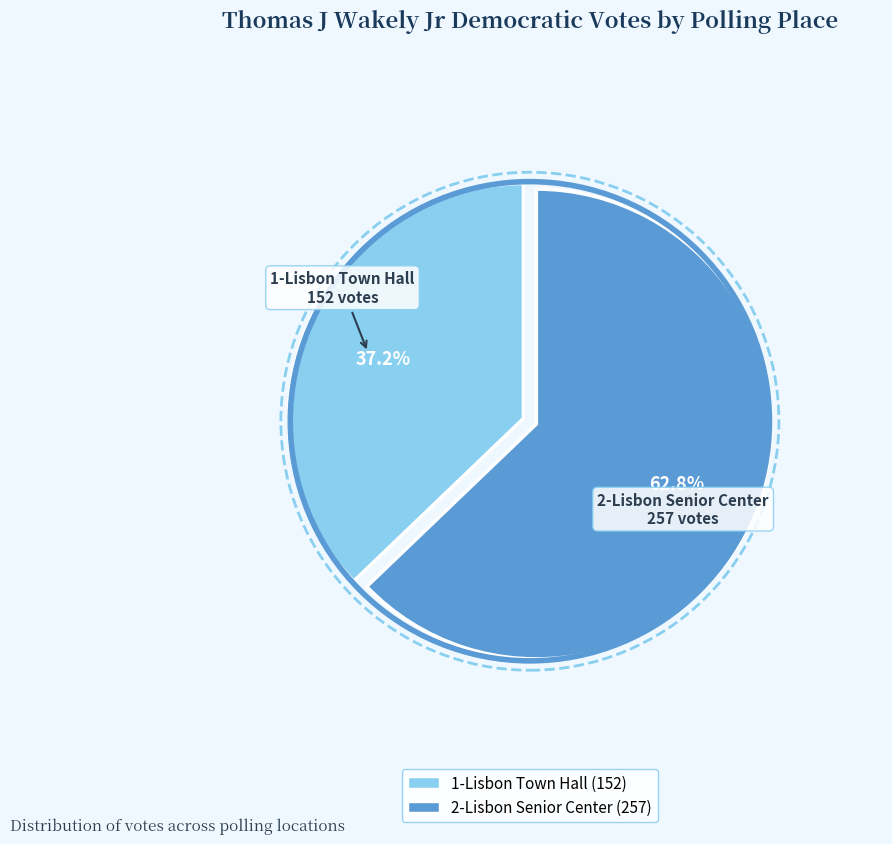

Count the number of slices in the pie.

2